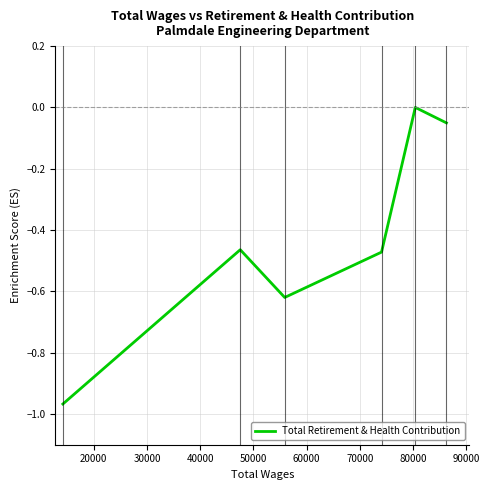

True or false: the data has more than 1 interior local peaks.

True